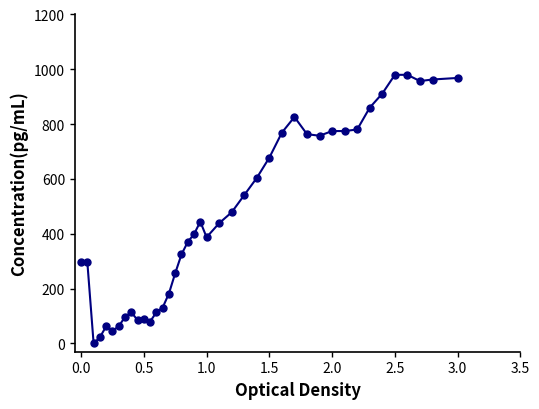

What is the value of the 17th point from the left?

324.8